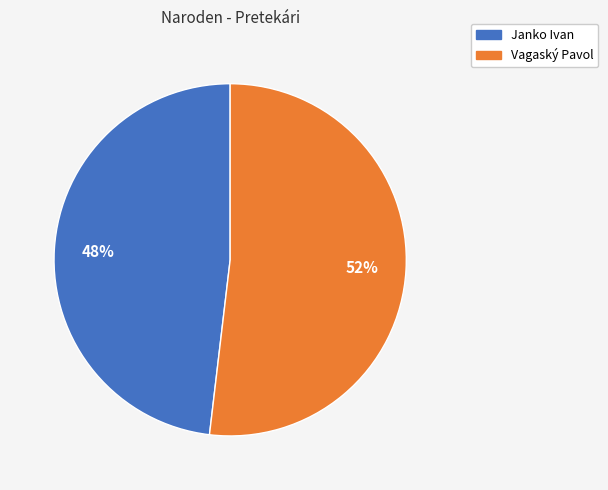

What percentage is the Janko Ivan slice, to the nearest percent?

48%